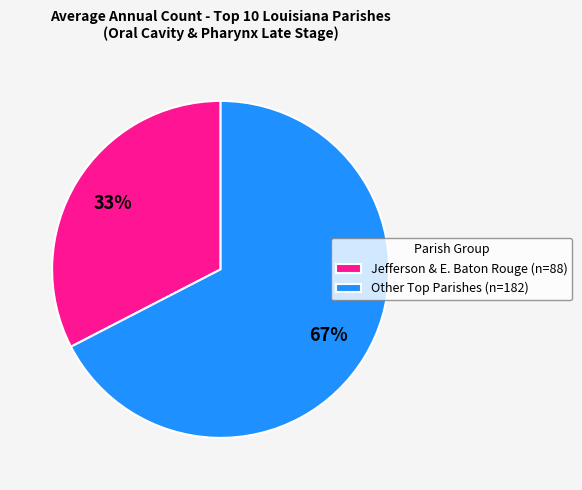

Rank the categories by value from lowest to highest.

Jefferson & E. Baton Rouge (n=88), Other Top Parishes (n=182)